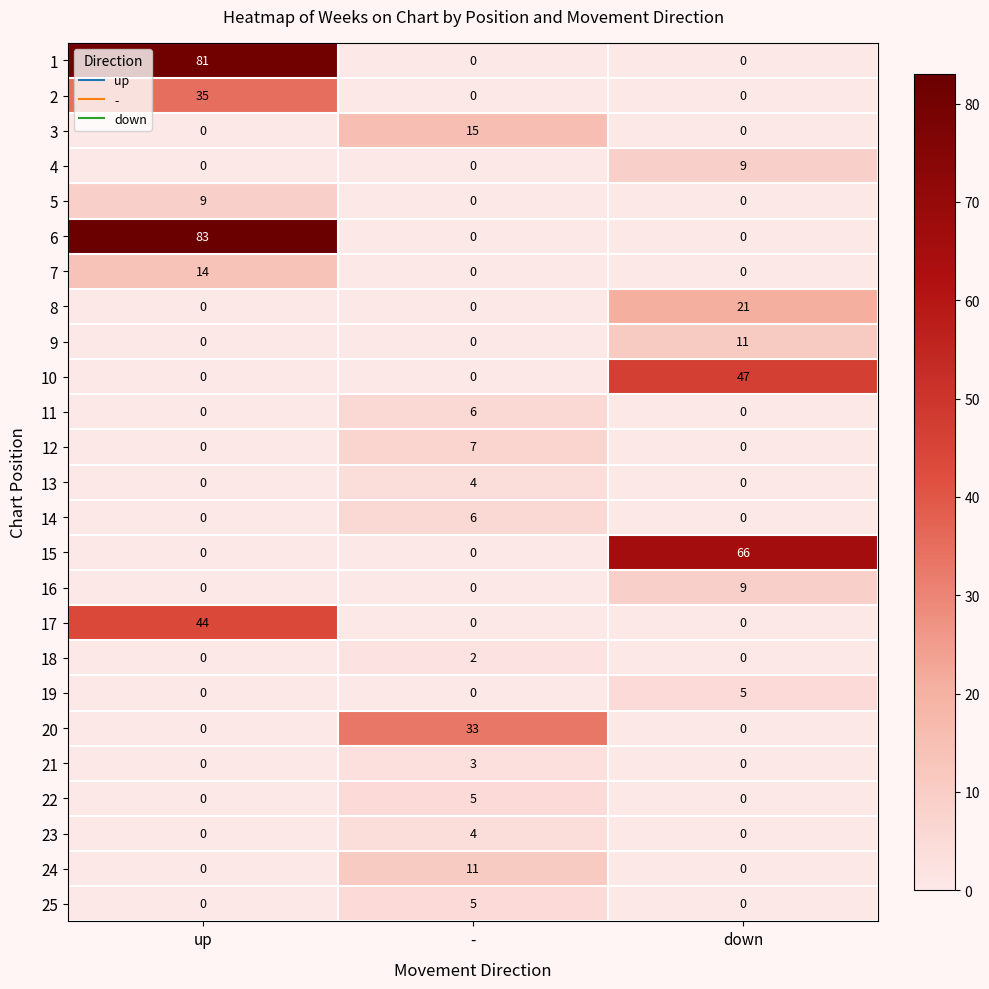

What is the difference between the maximum and minimum values in the 1 series?

81